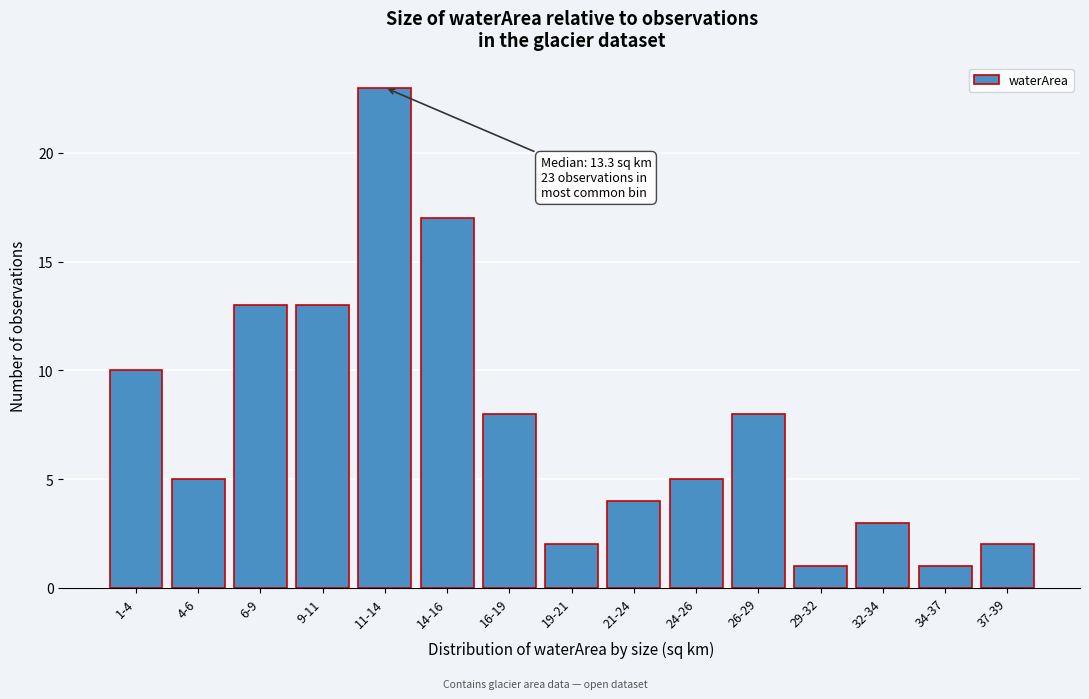

Reading left to right, what are all the values shown in this chart?

10	5	13	13	23	17	8	2	4	5	8	1	3	1	2